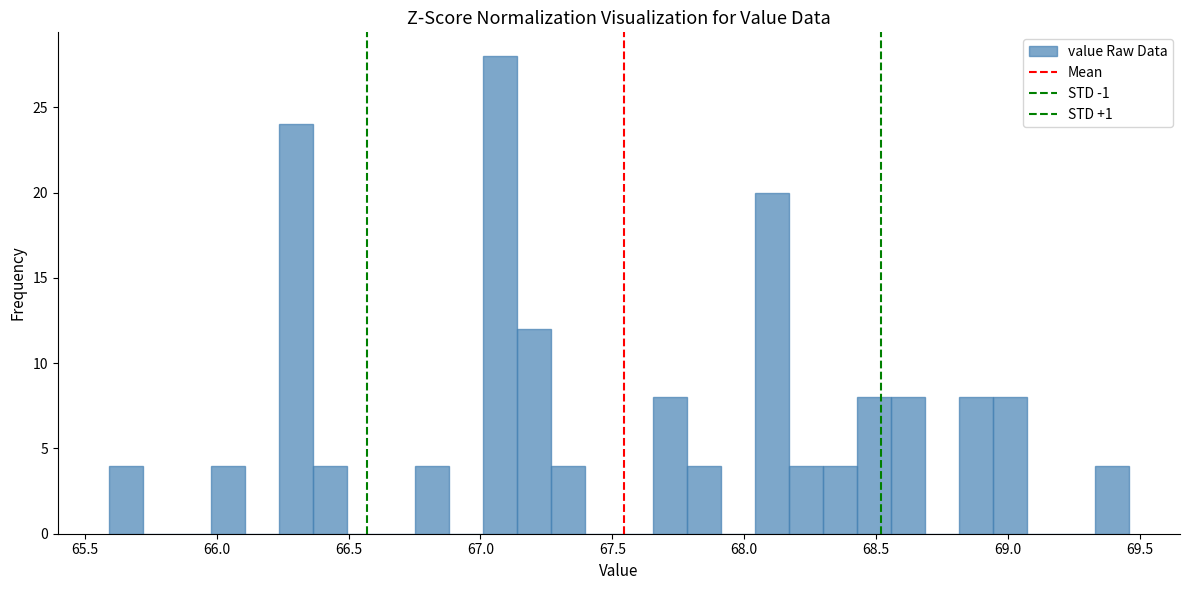

Around what value on the x-axis is the tallest bar? Give the approximate position of its centre, as read against the axis.

67.05